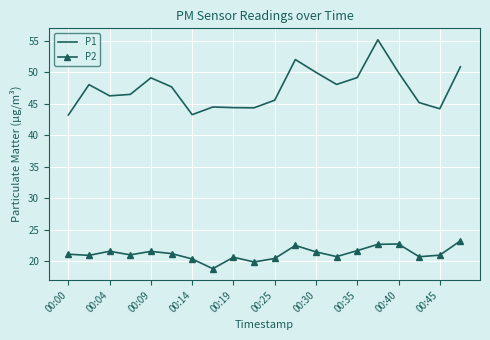

What are all the series names shown in the legend?

P1, P2